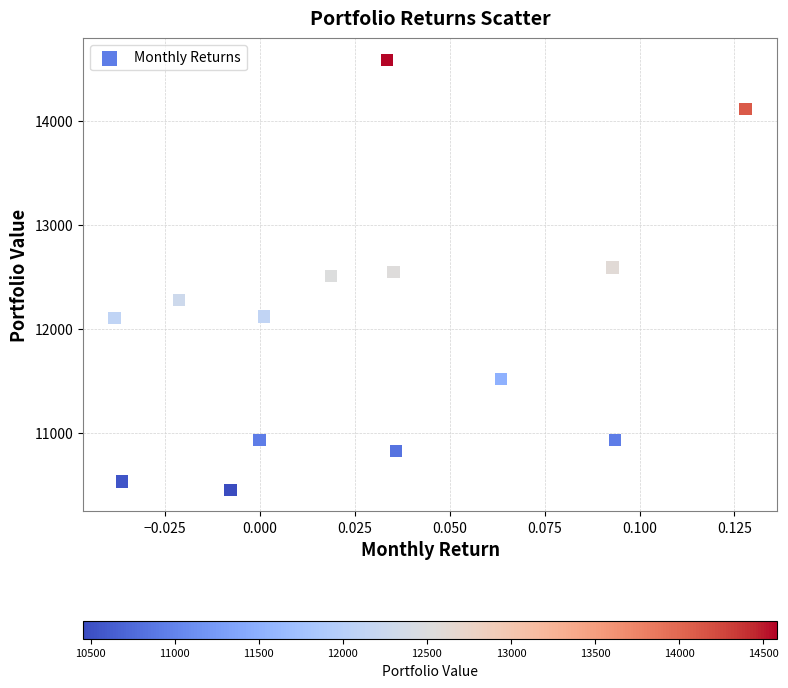

What is the range of Y values (max minus min)?

4128.8